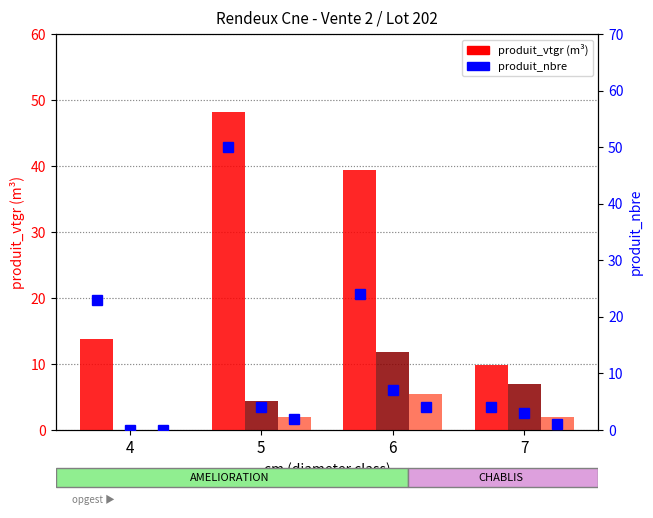

What is the difference between the second highest and second lowest values in the EPICEA CHABLIS series?

0.1